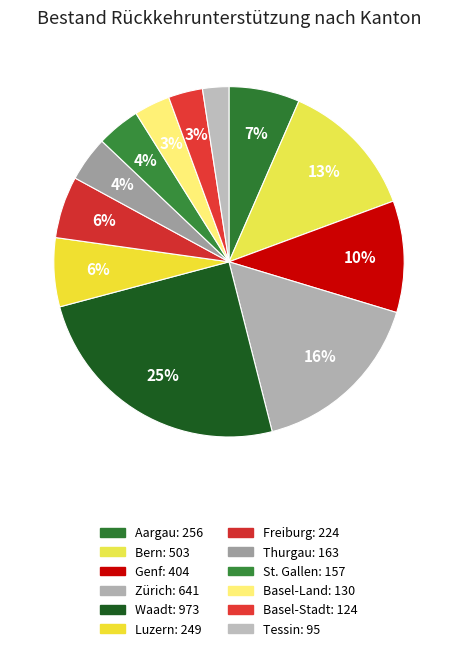

Is the sum of Genf and Basel-Stadt greater than half?

No